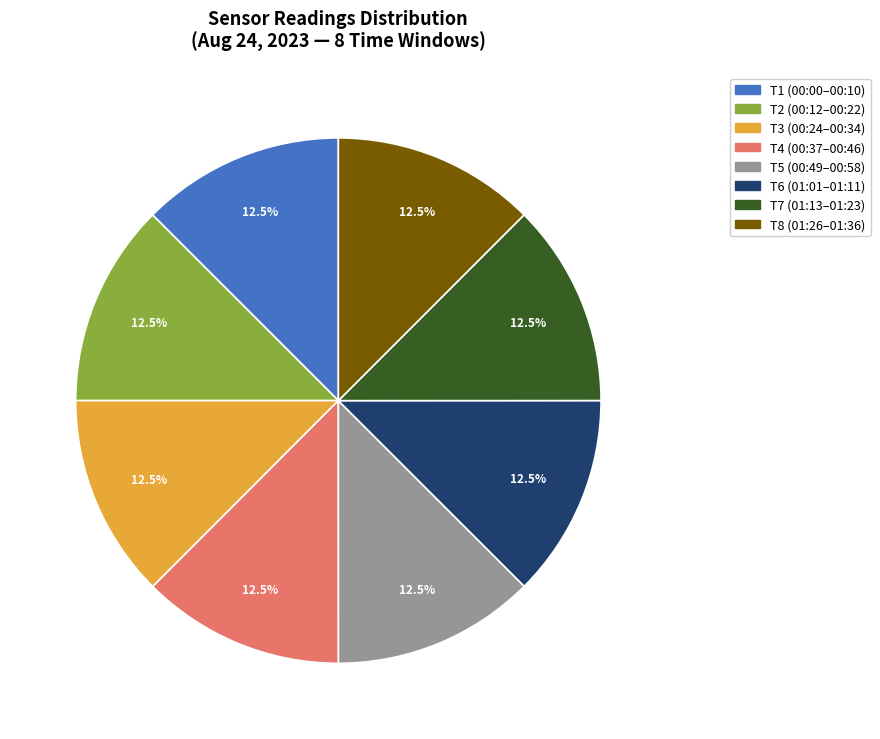

Approximately how many times larger is the value at T4 (00:37–00:46) compared to T1 (00:00–00:10)?

1.0